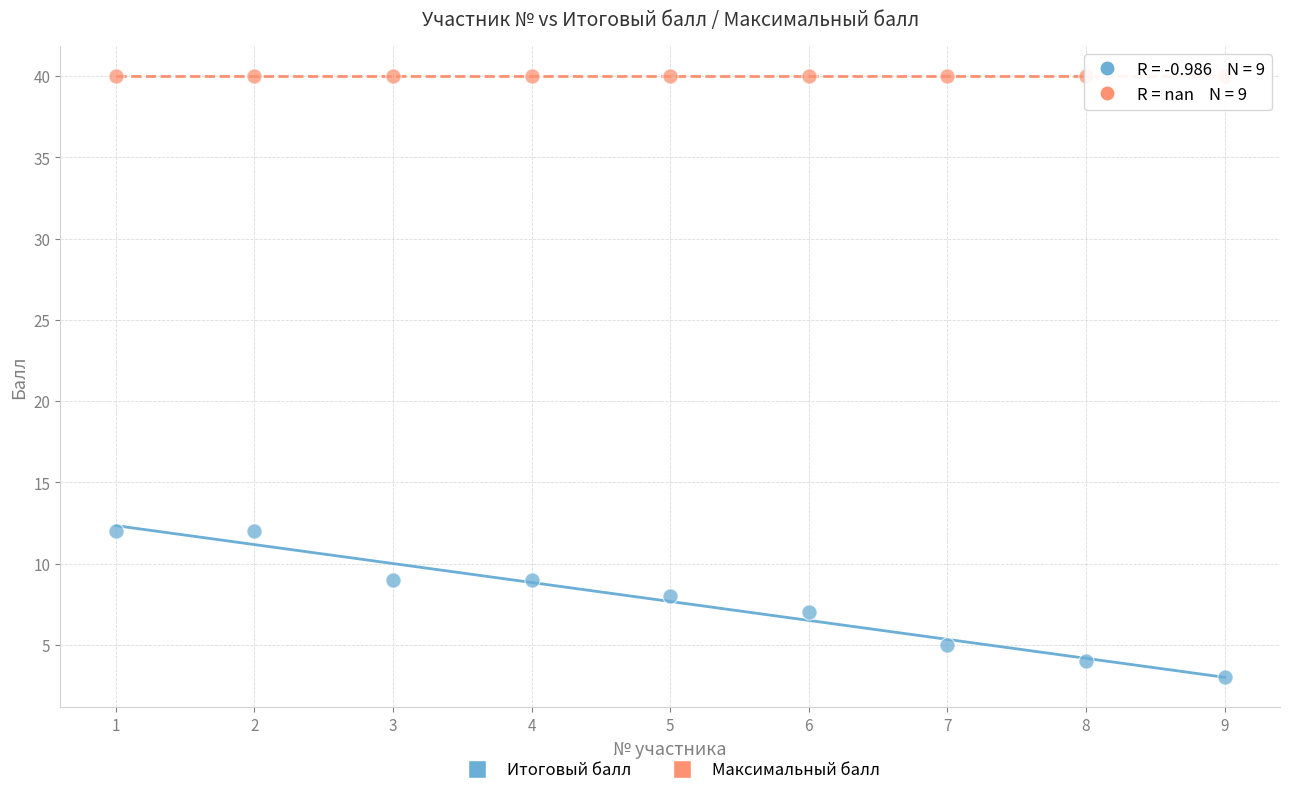

What are all the series names shown in the legend?

Итоговый балл, Максимальный балл